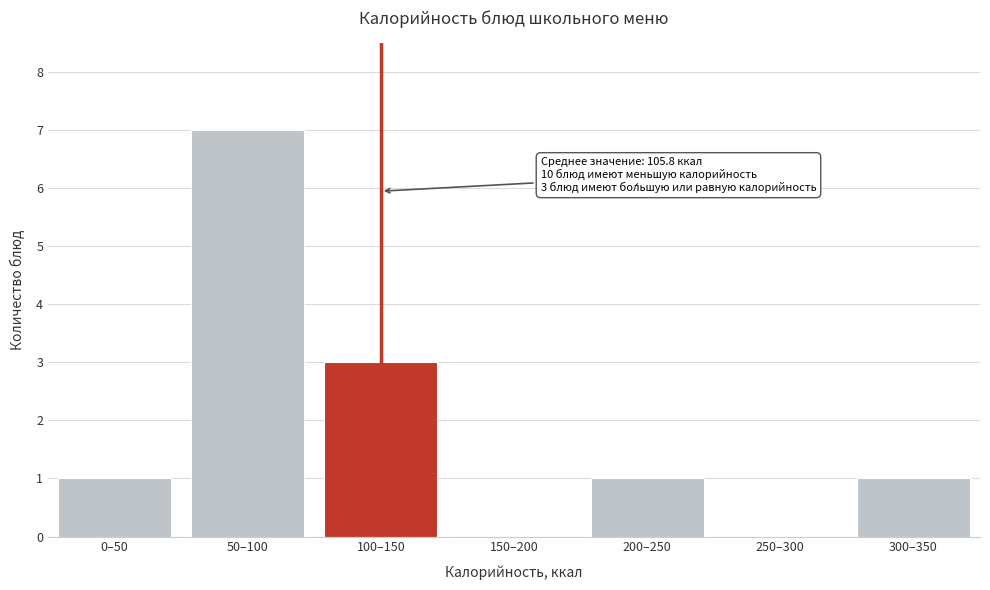

Reading left to right, transcribe all the data shown in this chart.

0–50=1	50–100=7	100–150=3	150–200=0	200–250=1	250–300=0	300–350=1